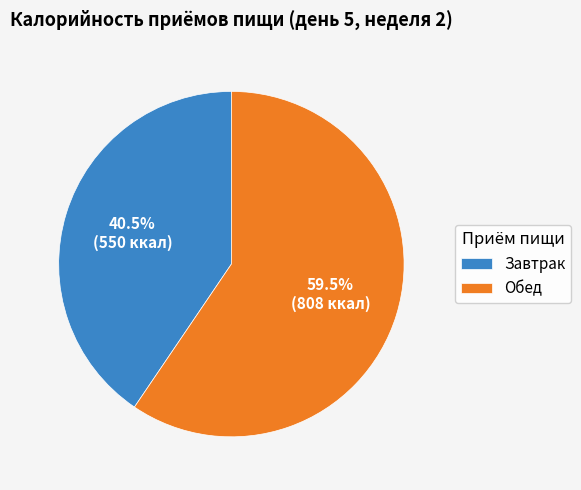

Rank the categories by value from lowest to highest.

Завтрак, Обед